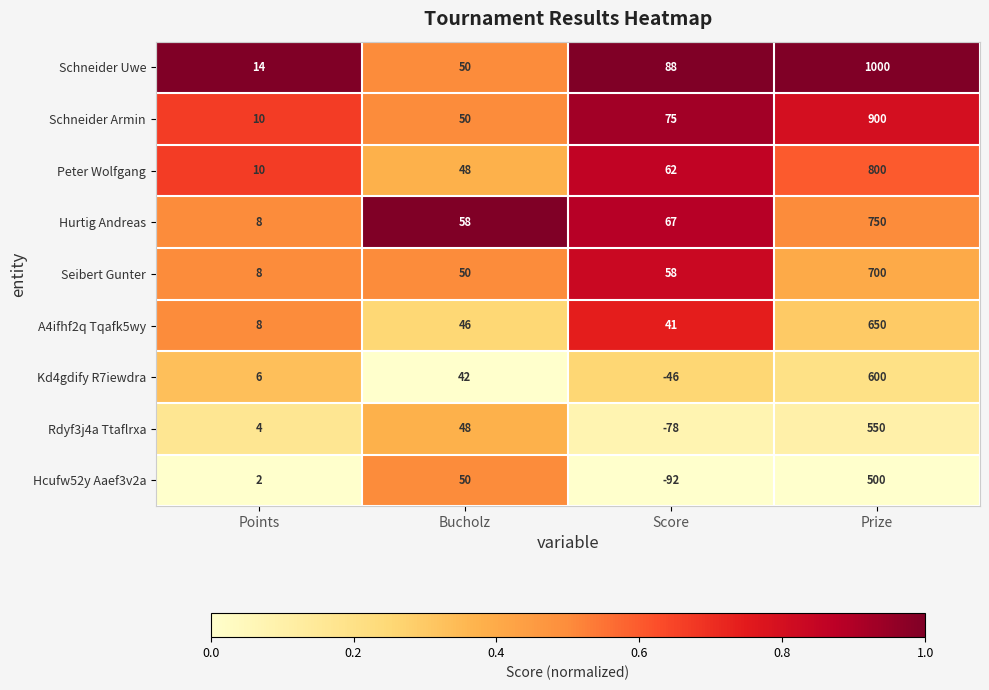

Between Points and Prize, which series saw the biggest shift?

Schneider Uwe